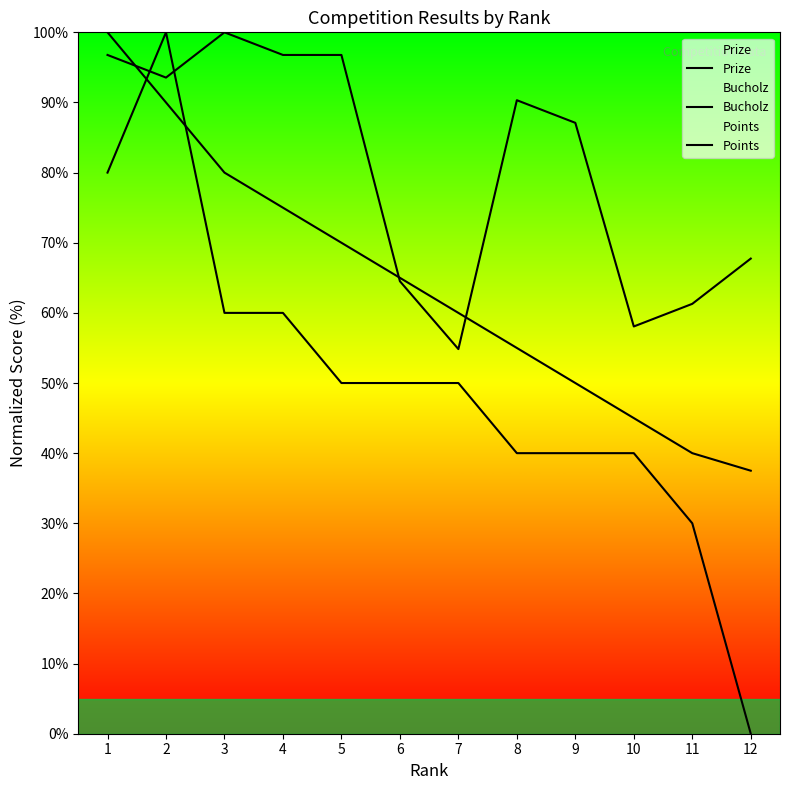

What is the difference between the Bucholz values at 3 and 8?

9.7